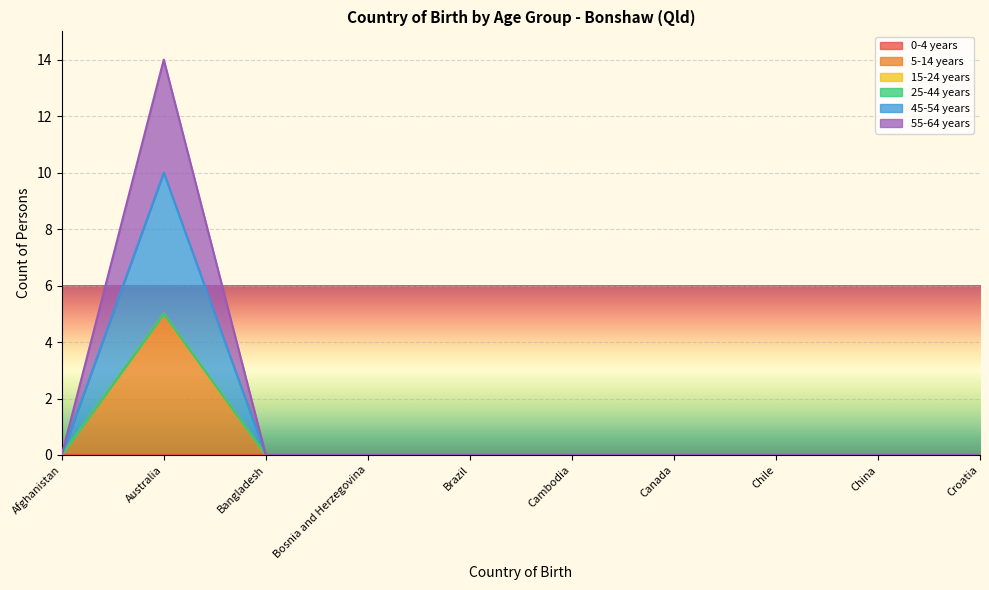

List the labels in order of 45-54 years value, smallest first.

Afghanistan, Bangladesh, Bosnia and Herzegovina, Brazil, Cambodia, Canada, Chile, China, Croatia, Australia